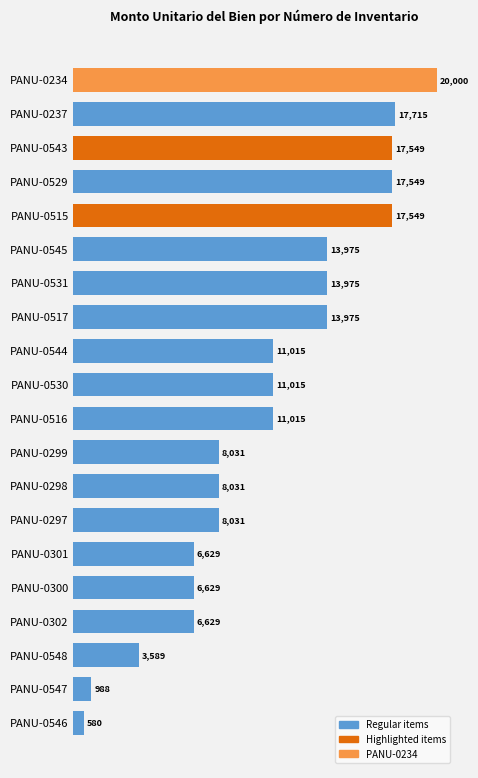

What is the average value?

10723.6